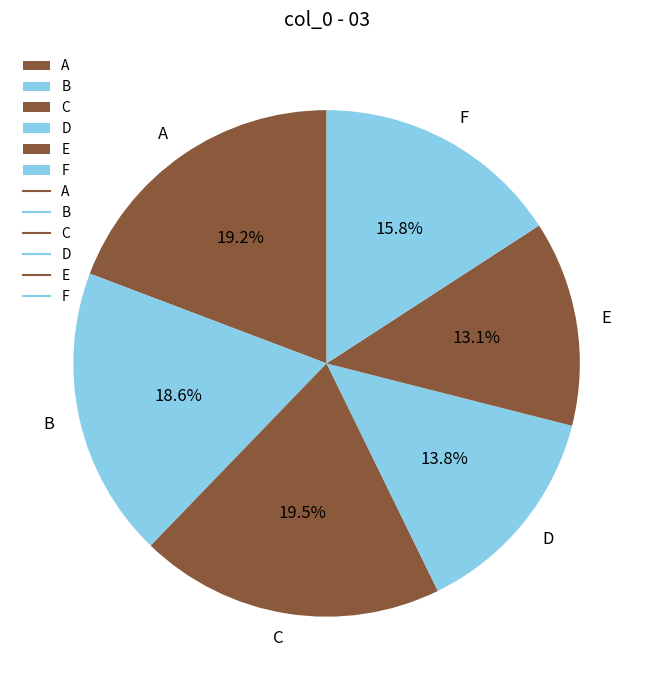

What is the ratio of the value at A to the value at C?

1.0